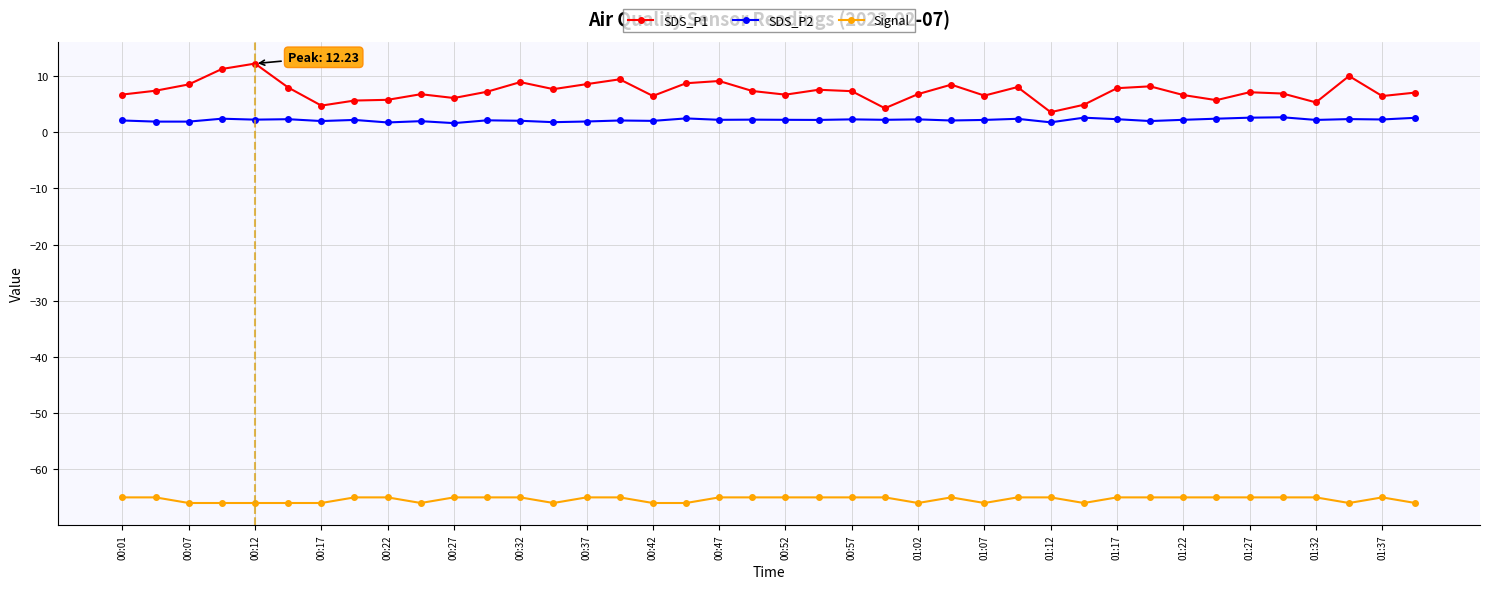

What is the minimum value shown in the chart?

-66.0